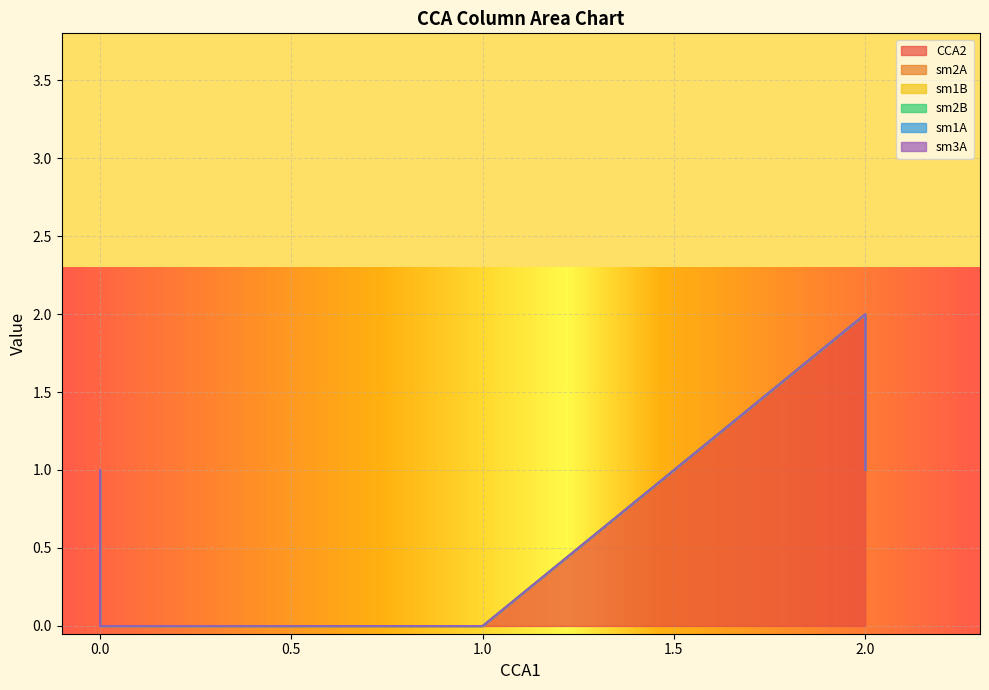

True or false: CCA2 and sm2B cross at least once.

False